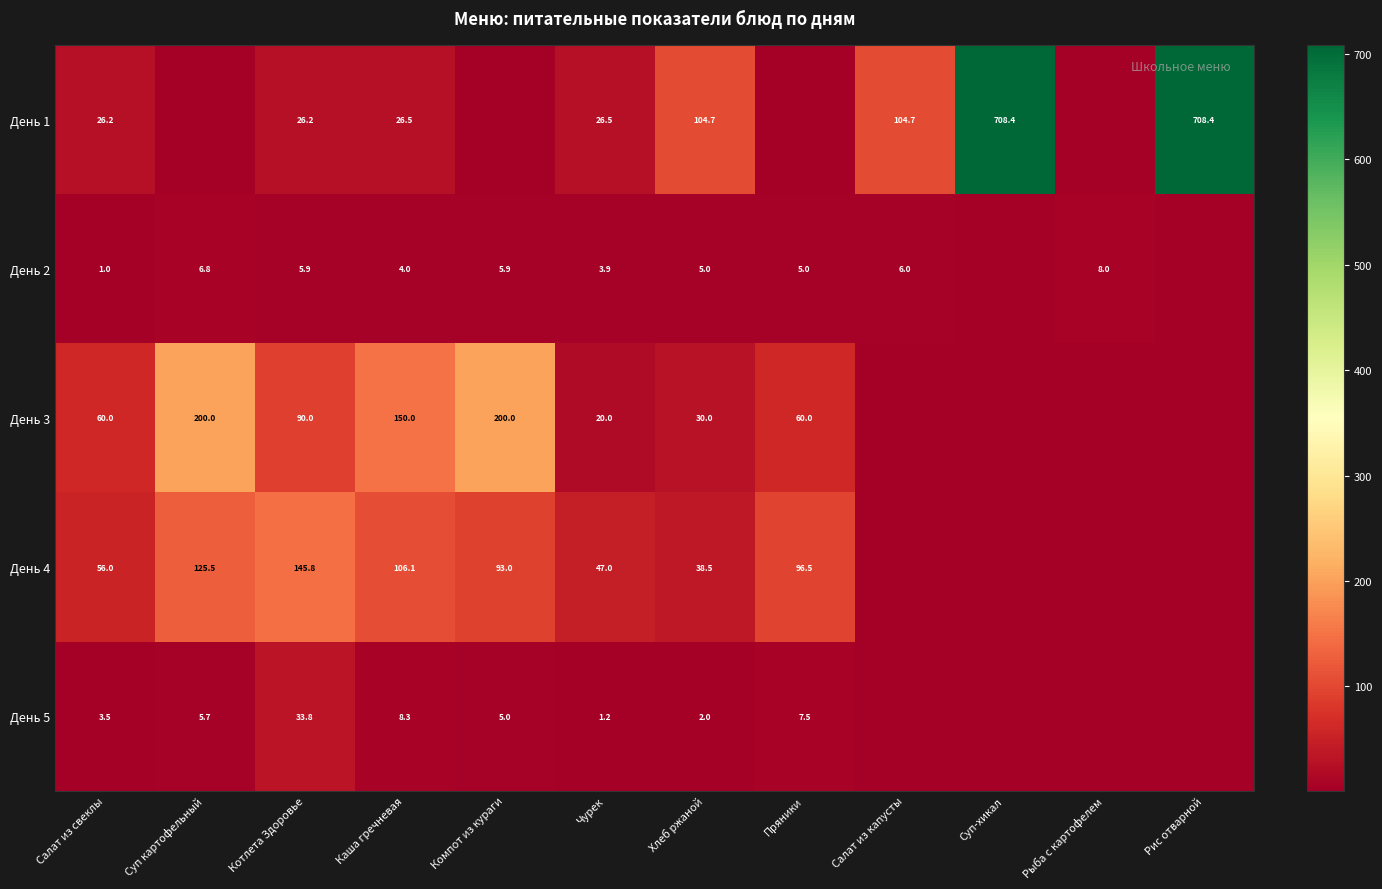

Rank the series at Хлеб ржаной from lowest to highest value.

День 5, День 2, День 3, День 4, День 1